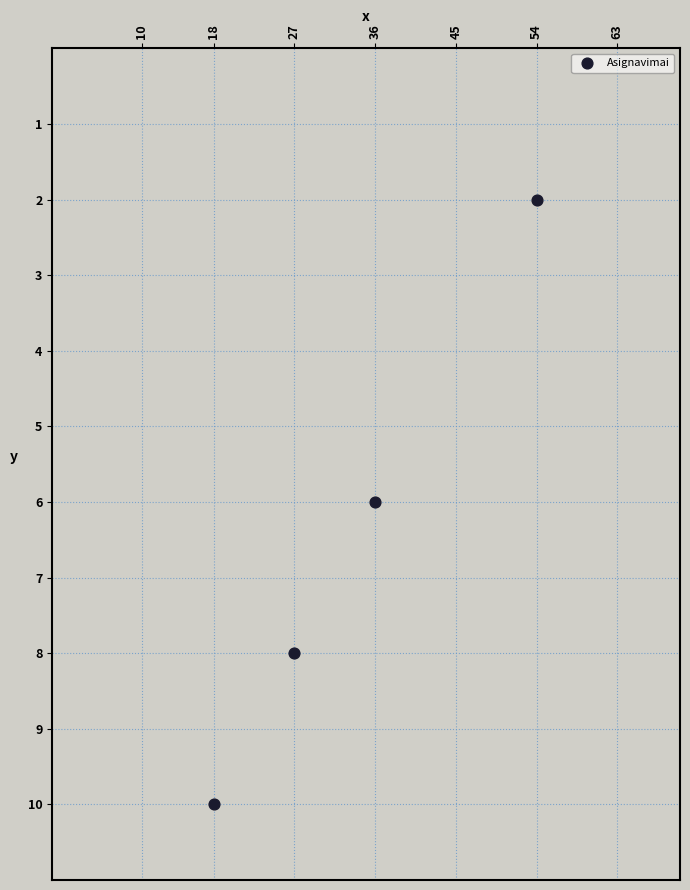

What is the range of Y values (max minus min)?

8